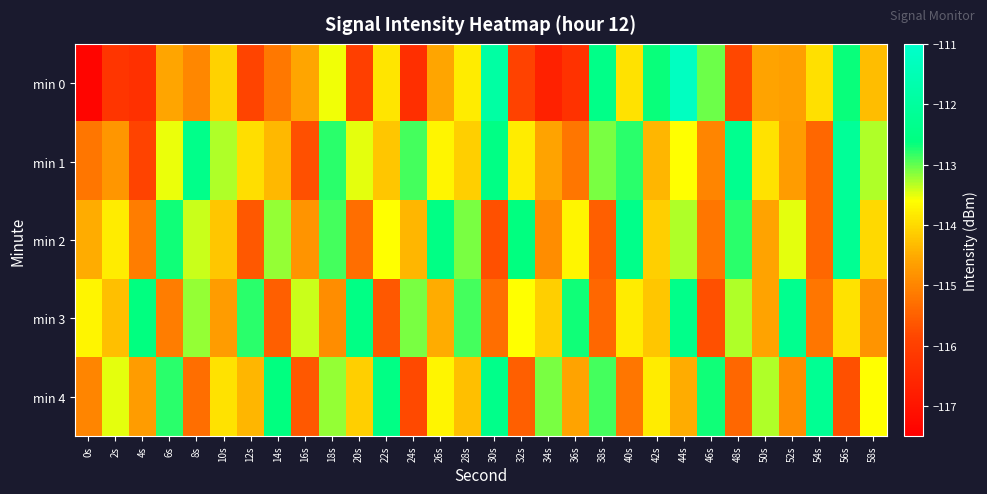

Rank the series at 22s from lowest to highest value.

min 3, min 1, min 0, min 2, min 4